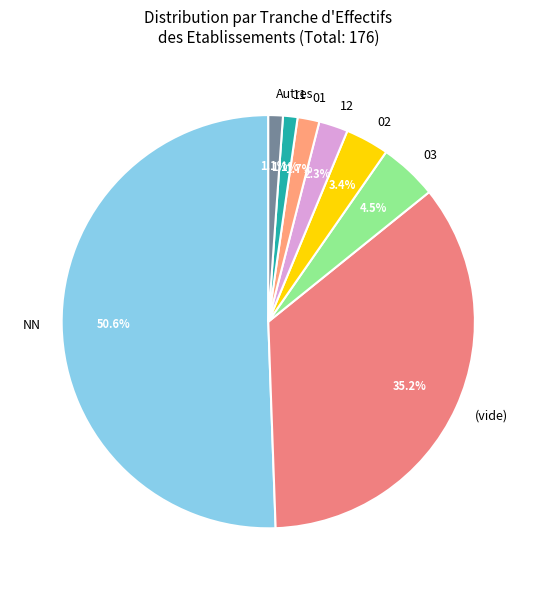

What portion of the pie excludes (vide)?

64.8%